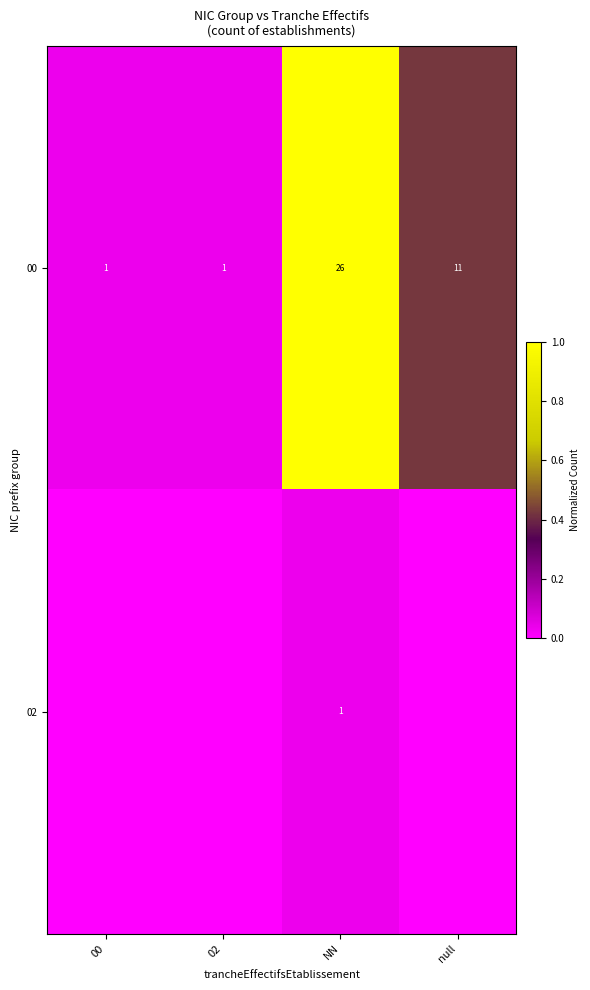

True or false: 00 has a value of 0 at 00.

False